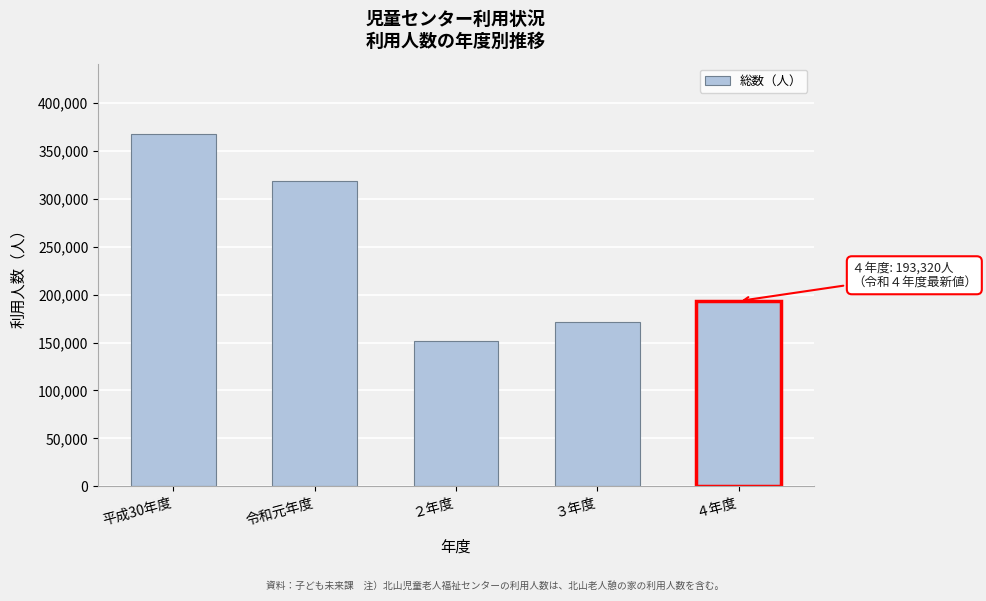

Reading left to right, extract all data points from this chart.

367592	318824	152005	171139	193320